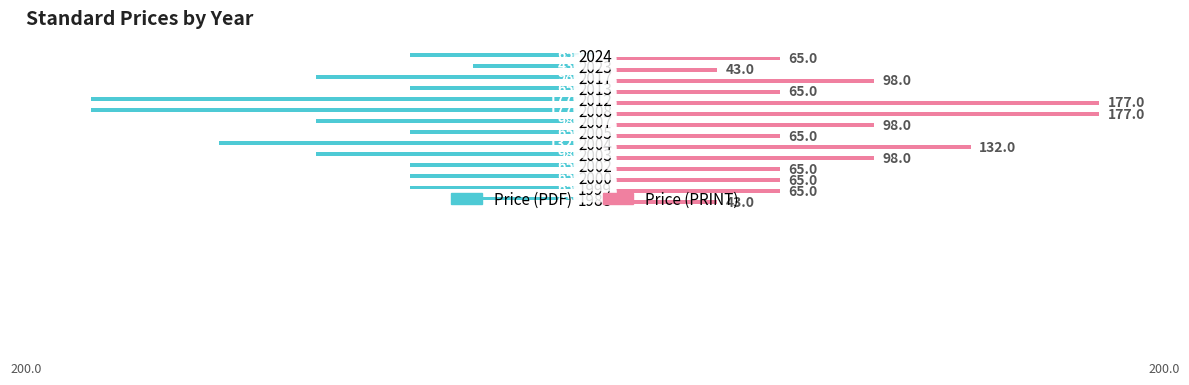

How many Price (PDF) values are between -98 and -65?

9